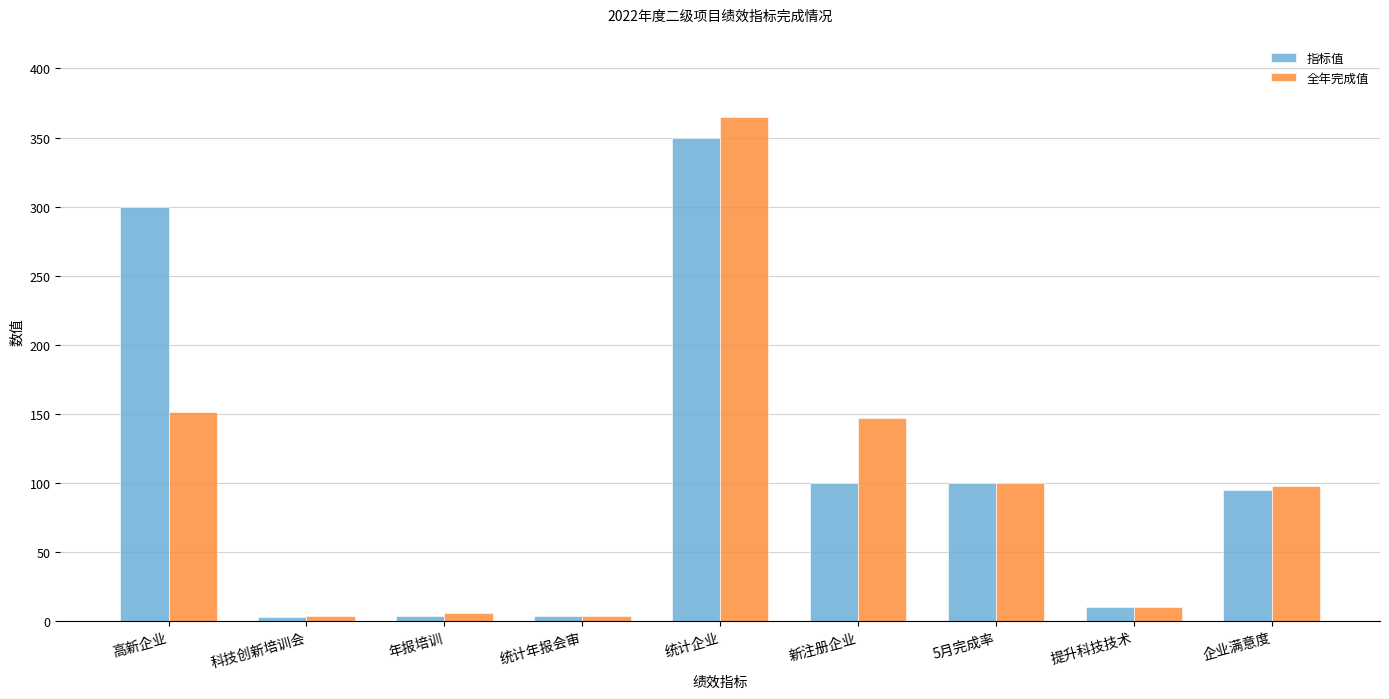

Is the value of 指标值 at 统计企业 greater than the value of 全年完成值 at 企业满意度?

Yes